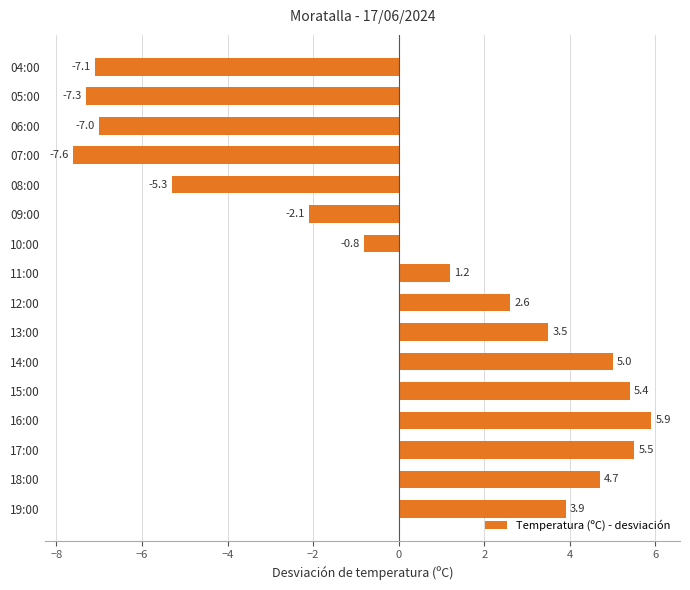

Reading bottom to top, transcribe all the data shown in this chart.

3.9	4.7	5.5	5.9	5.4	5.0	3.5	2.6	1.2	-0.8	-2.1	-5.3	-7.6	-7.0	-7.3	-7.1